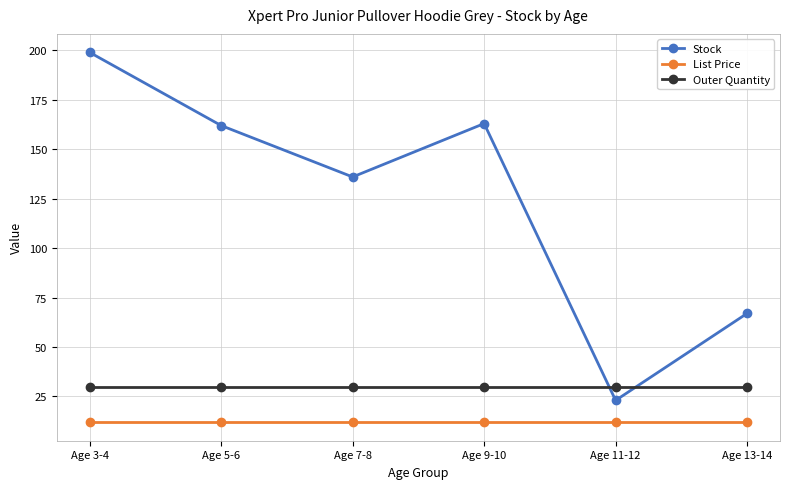

Which series has the largest range (max minus min)?

Stock